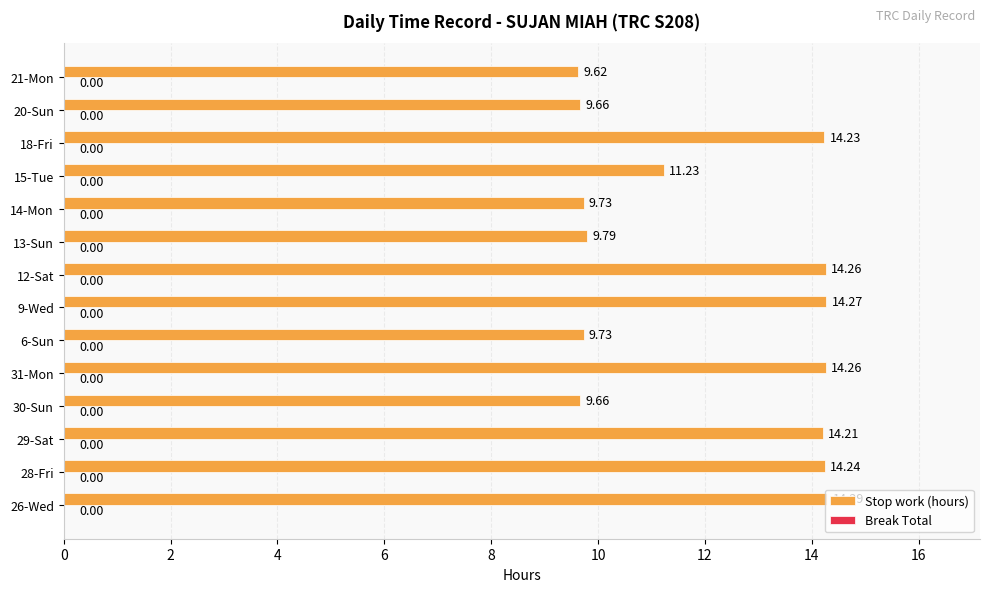

What is the sum of all values?

169.2